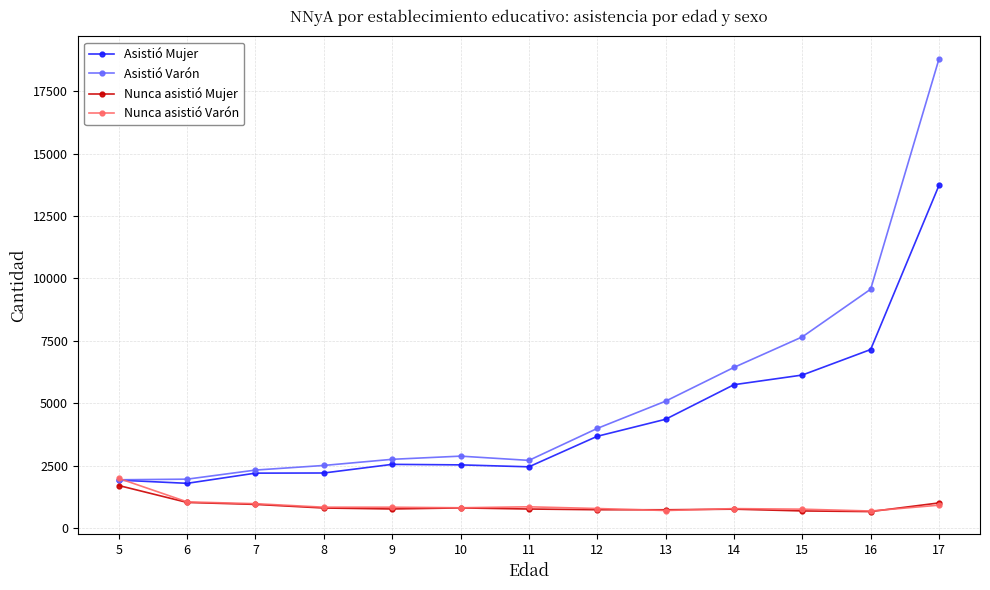

What are all the series names shown in the legend?

Asistió Mujer, Asistió Varón, Nunca asistió Mujer, Nunca asistió Varón